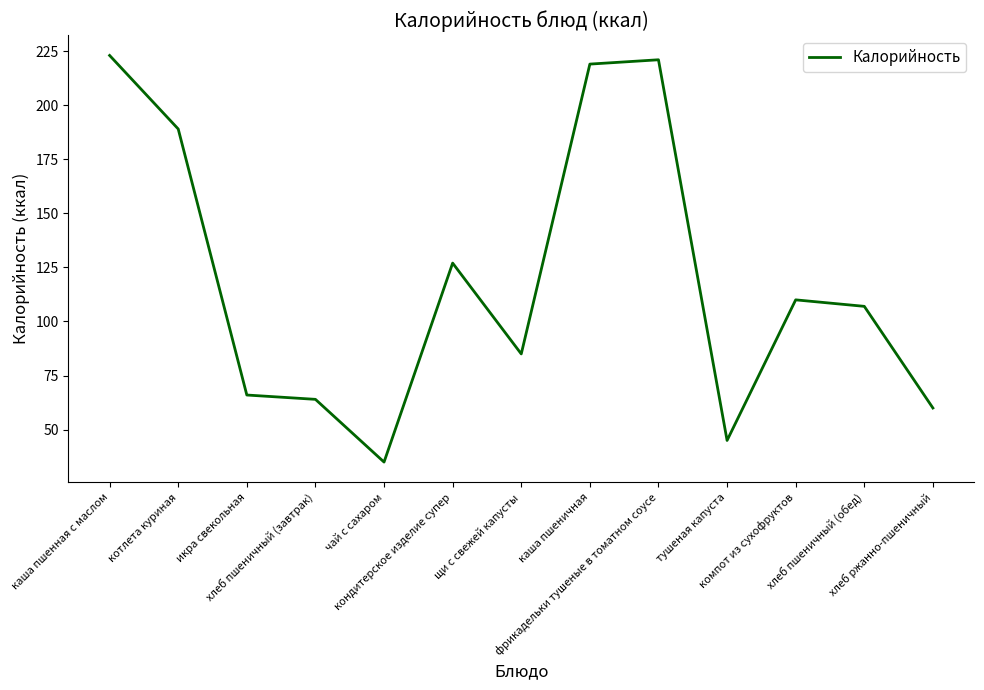

What is the smallest value displayed?

35